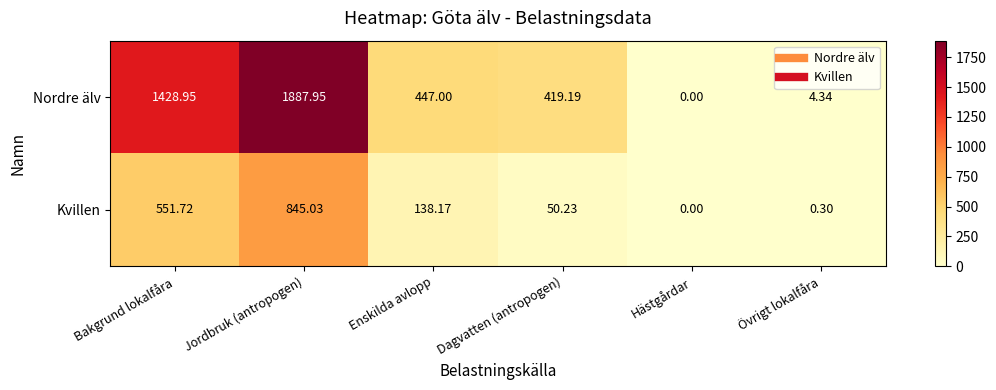

Which series changed the most between Bakgrund lokalfåra and Hästgårdar?

Nordre älv